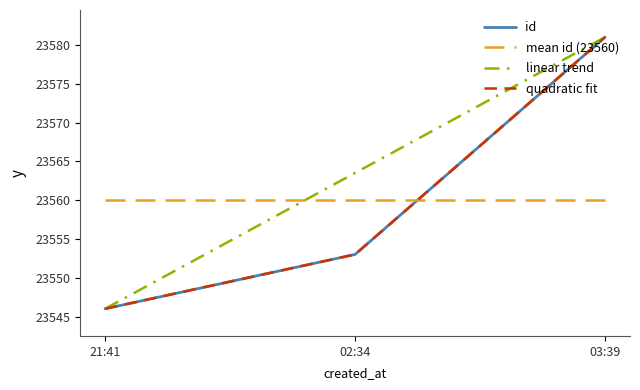

What is the minimum value for id?

23546.0